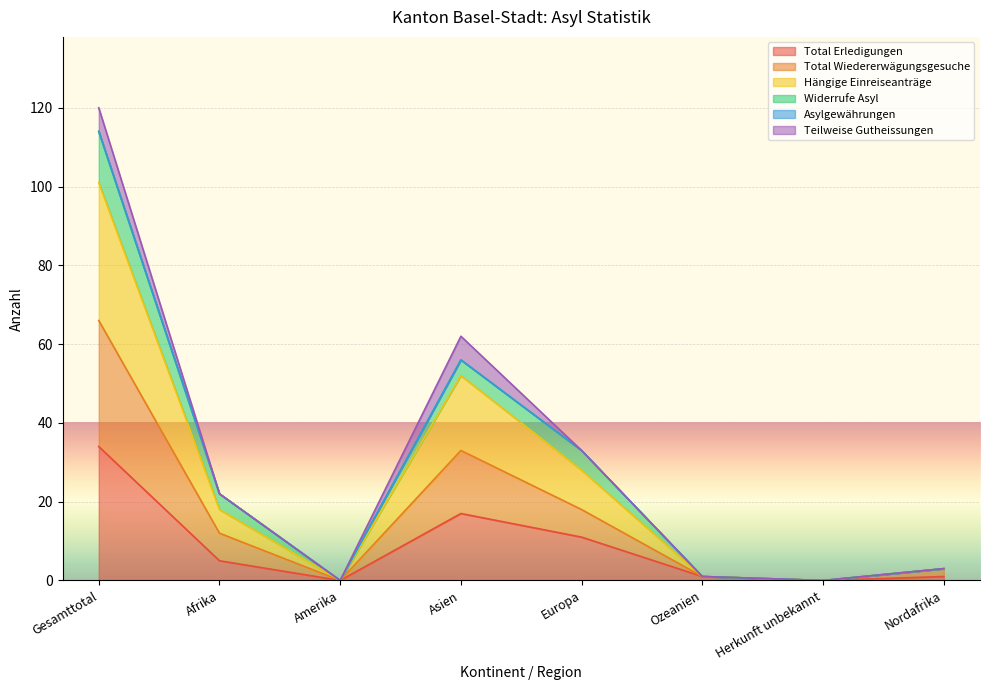

True or false: Total Wiedererwägungsgesuche and Hängige Einreiseanträge intersect in this chart.

False